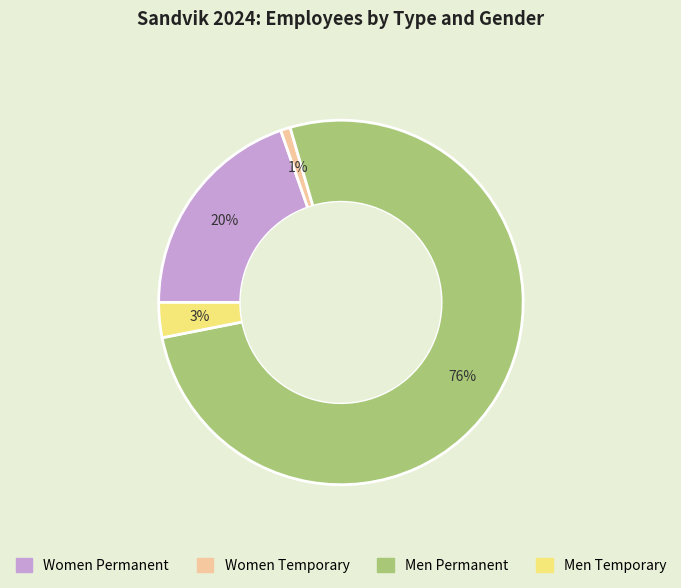

To the nearest percent, what is the average slice percentage?

25%